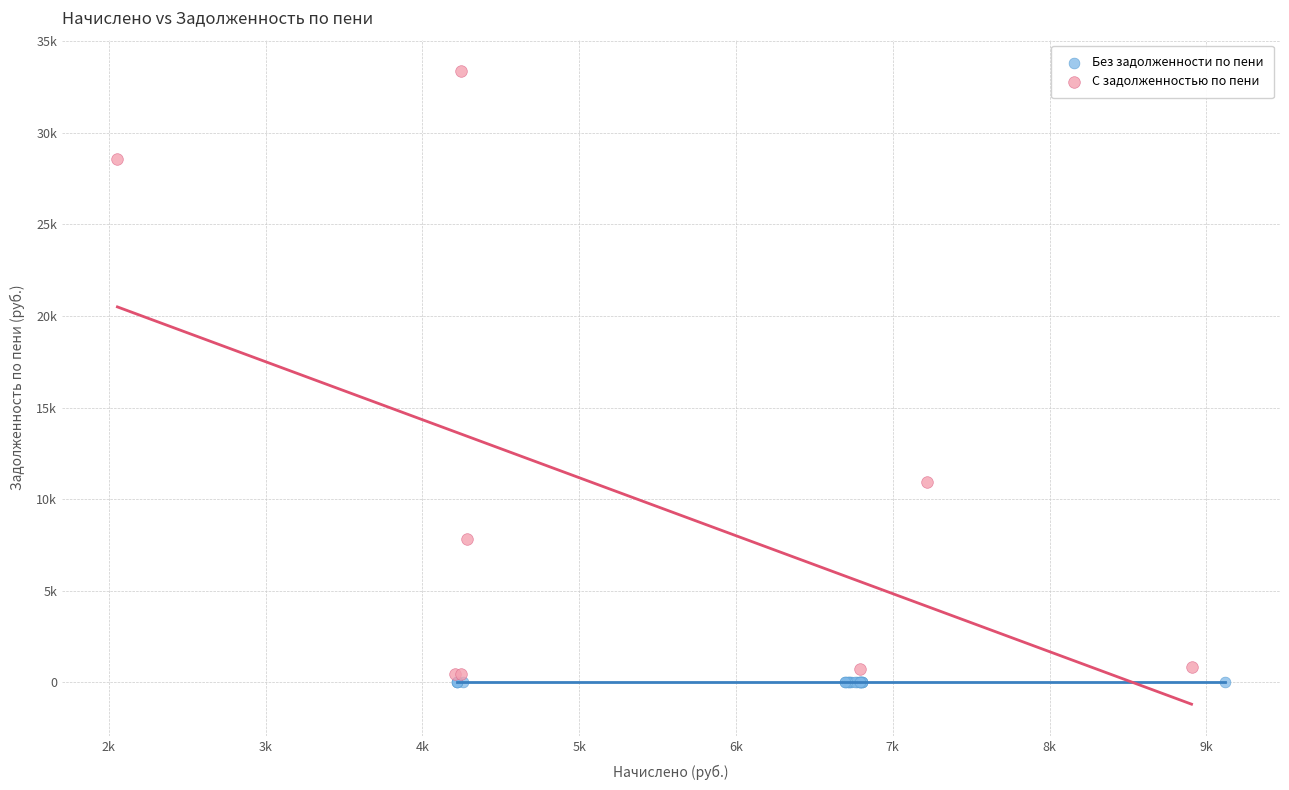

What are all the series names shown in the legend?

Без задолженности по пени, С задолженностью по пени